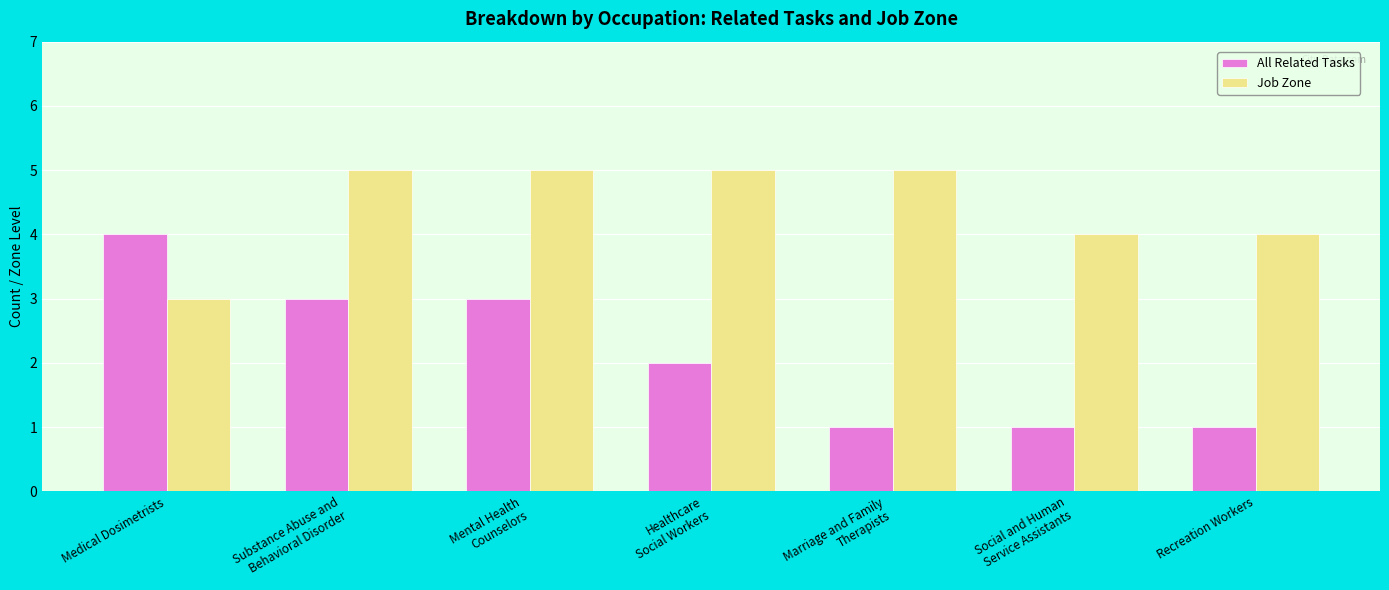

Reading right to left, what are all the values shown in this chart?

All Related Tasks: 1	1	1	2	3	3	4
Job Zone: 4	4	5	5	5	5	3